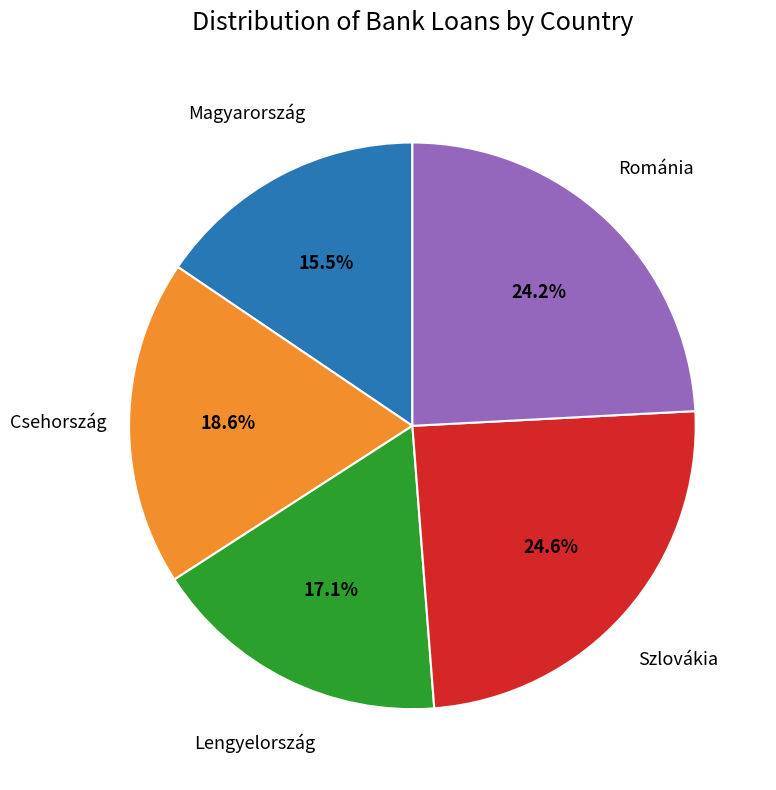

Does any single category account for the majority?

No